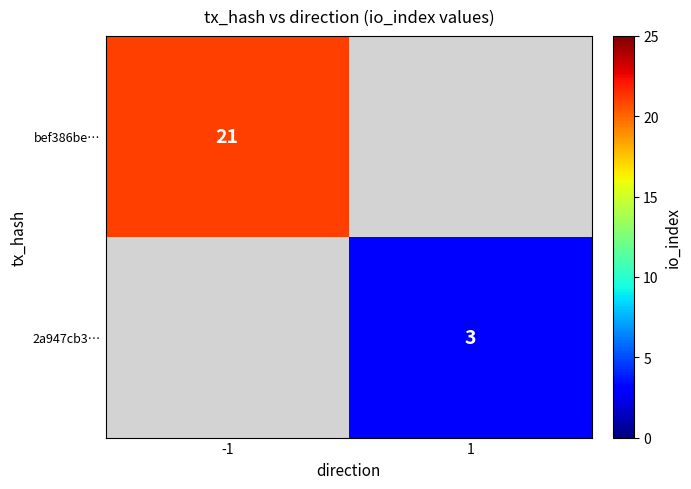

Count the number of categories in the chart.

2